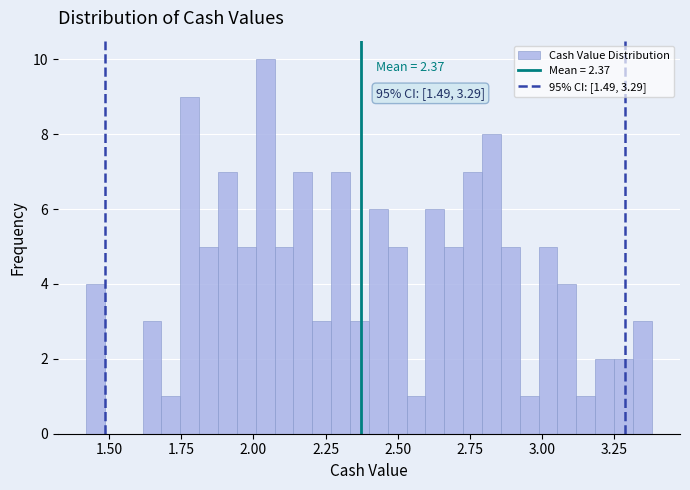

Around what value on the x-axis is the tallest bar? Give the approximate position of its centre, as read against the axis.

2.05